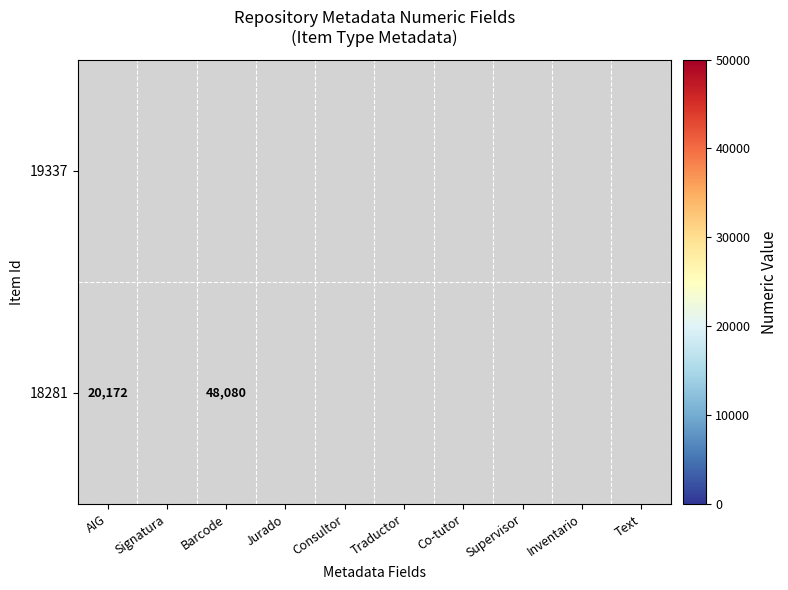

How many categories are shown in the chart?

10